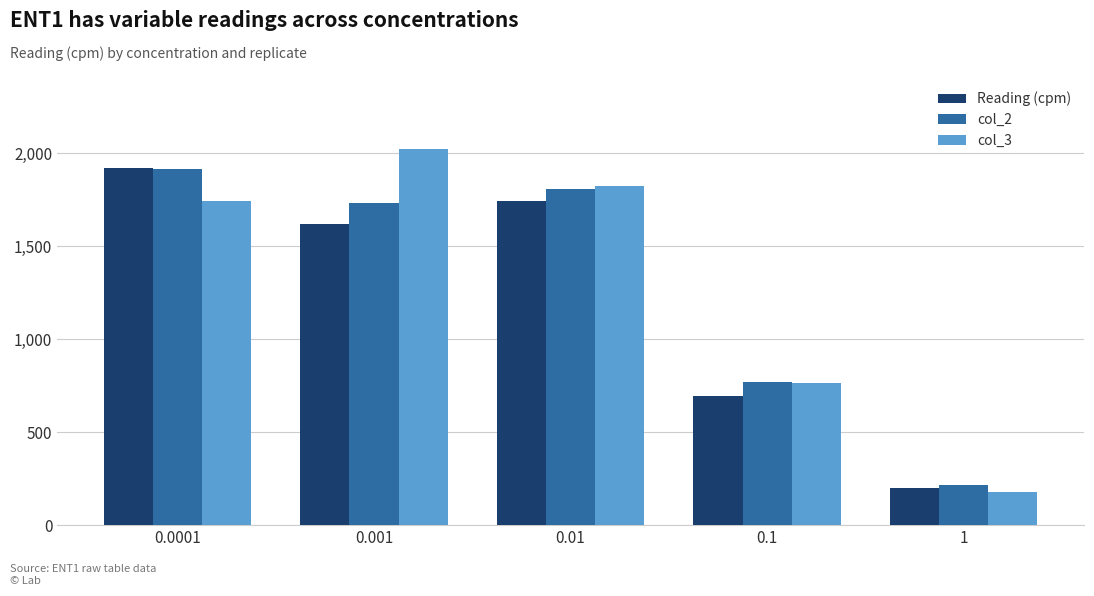

Which category has the highest value in the col_2 series?

0.0001